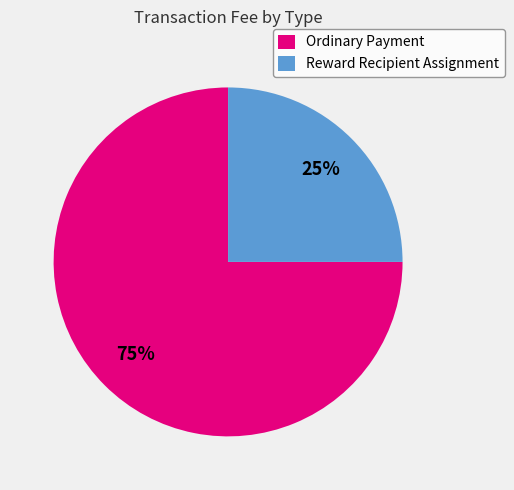

How many slices are in this pie chart?

2